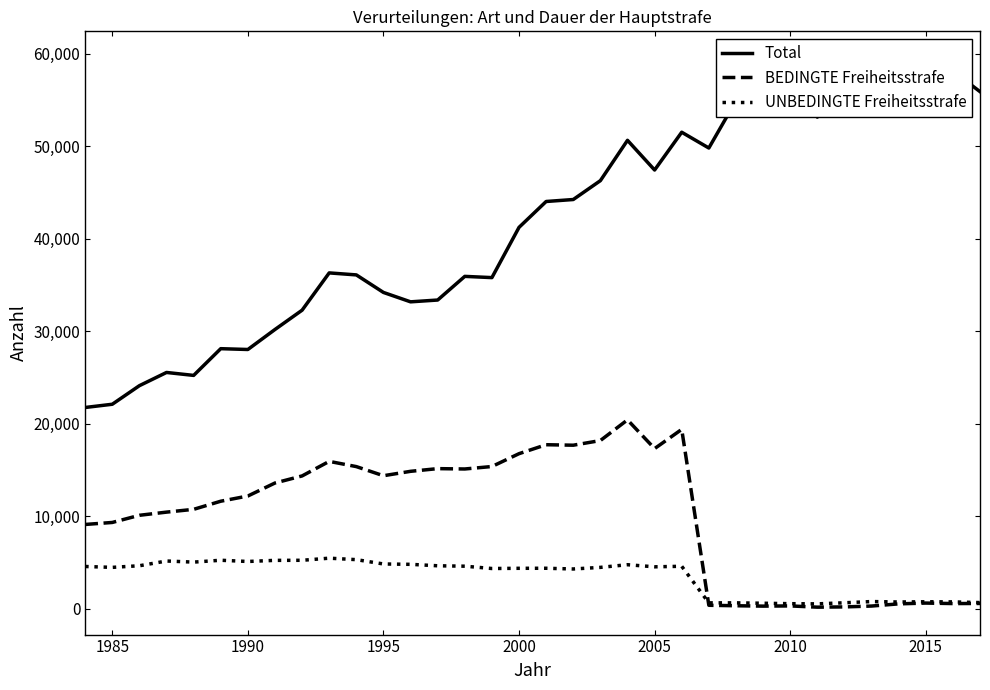

What is the greatest value displayed?

59459